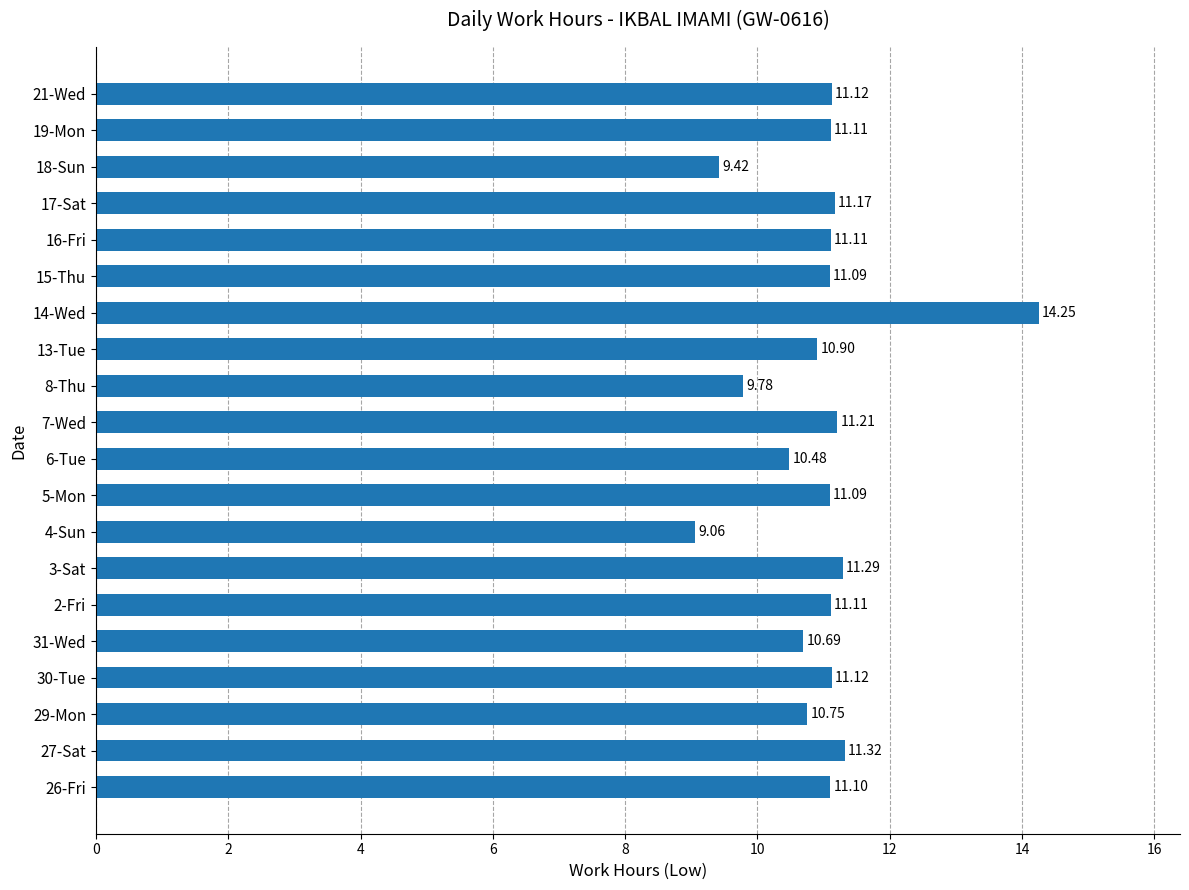

What is the difference between the second highest and second lowest values?

1.9